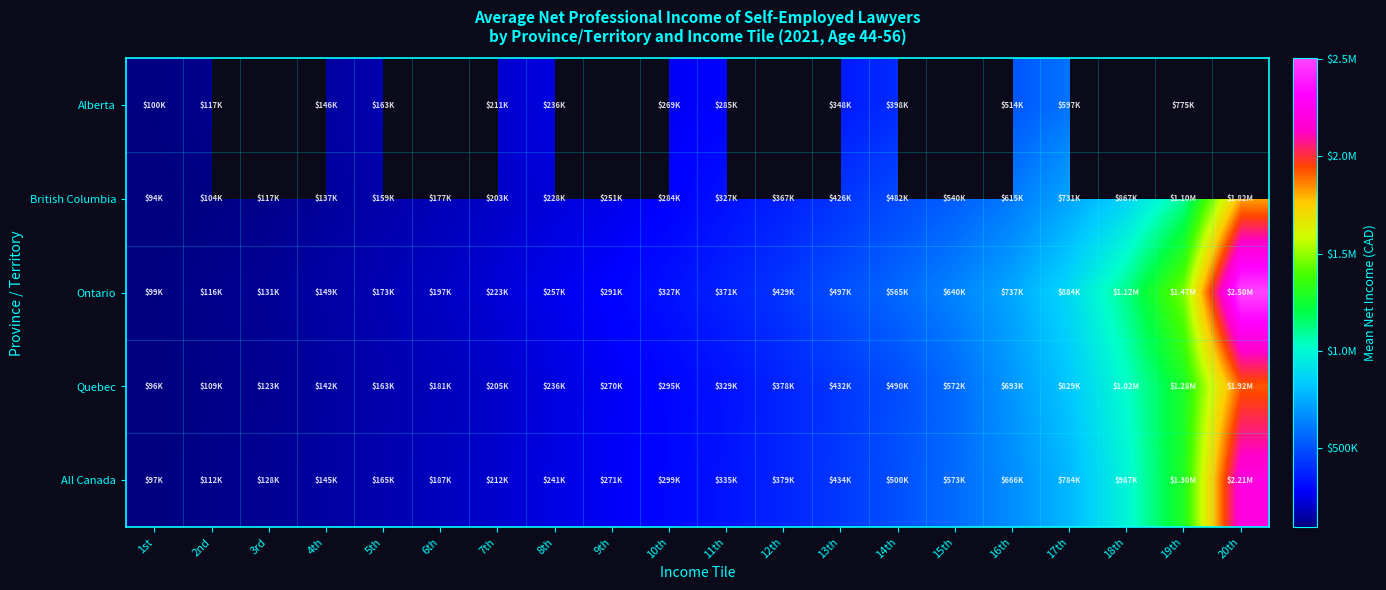

List the series in order of their overall mean, lowest first.

Quebec, Alberta, British Columbia, All Canada, Ontario